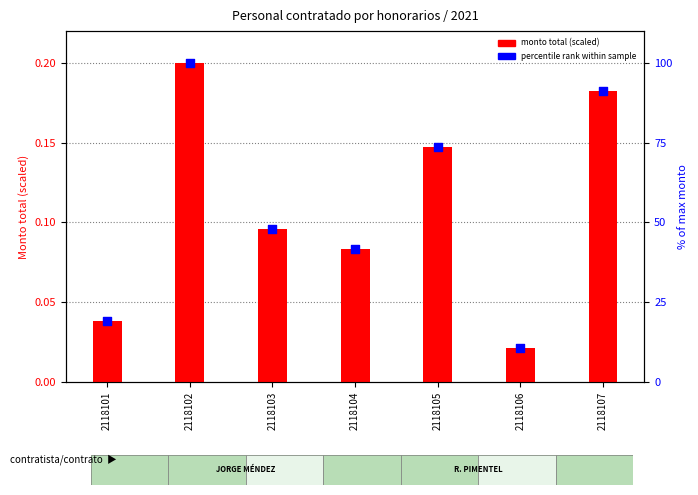

What are all the series names shown in the legend?

monto total (scaled), percentile rank within sample